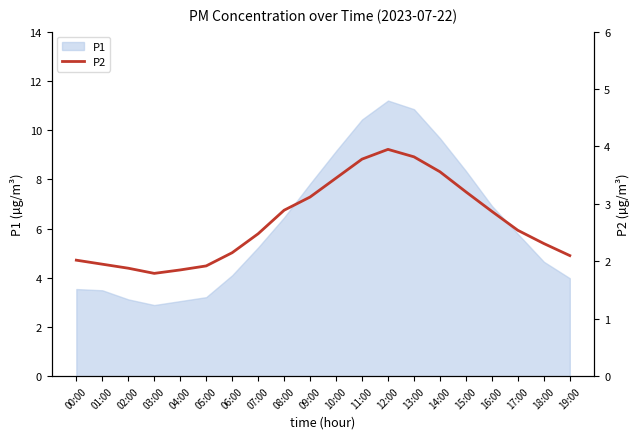

At which label does P1 reach its peak?

12:00